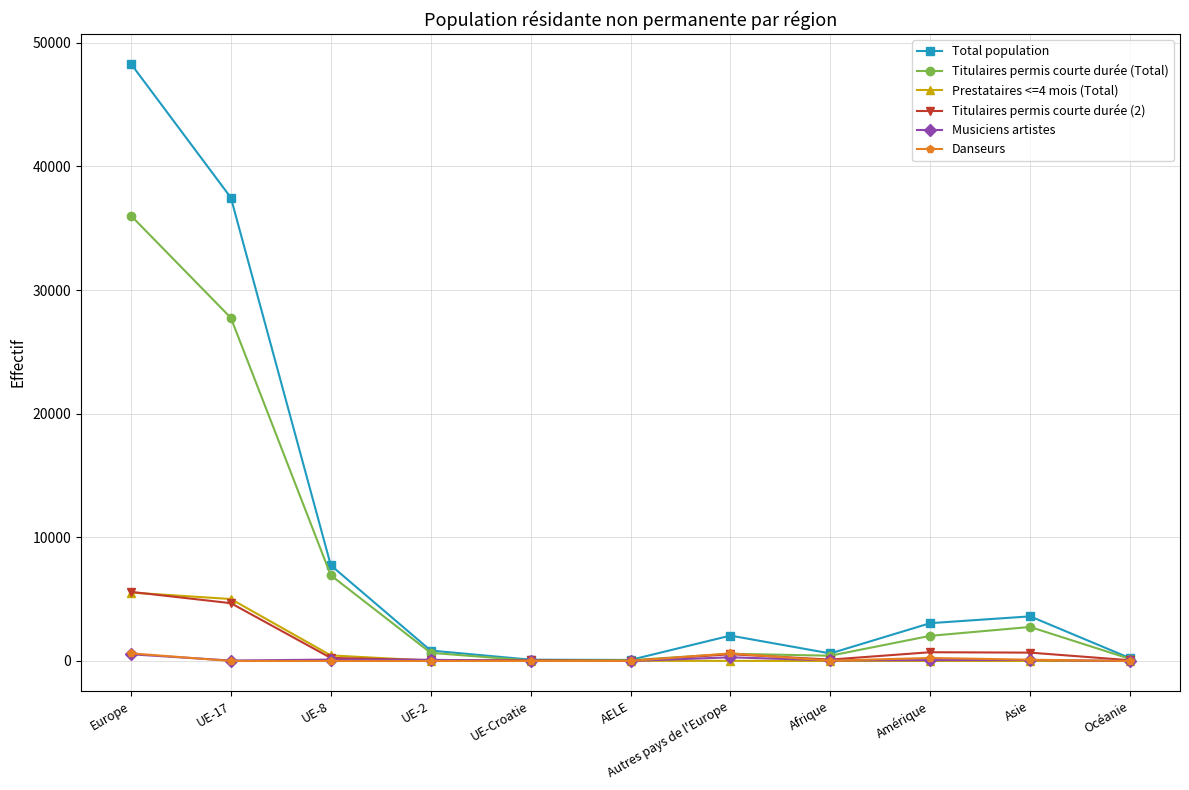

What is the sum of all Titulaires permis courte durée (2) values?

12733